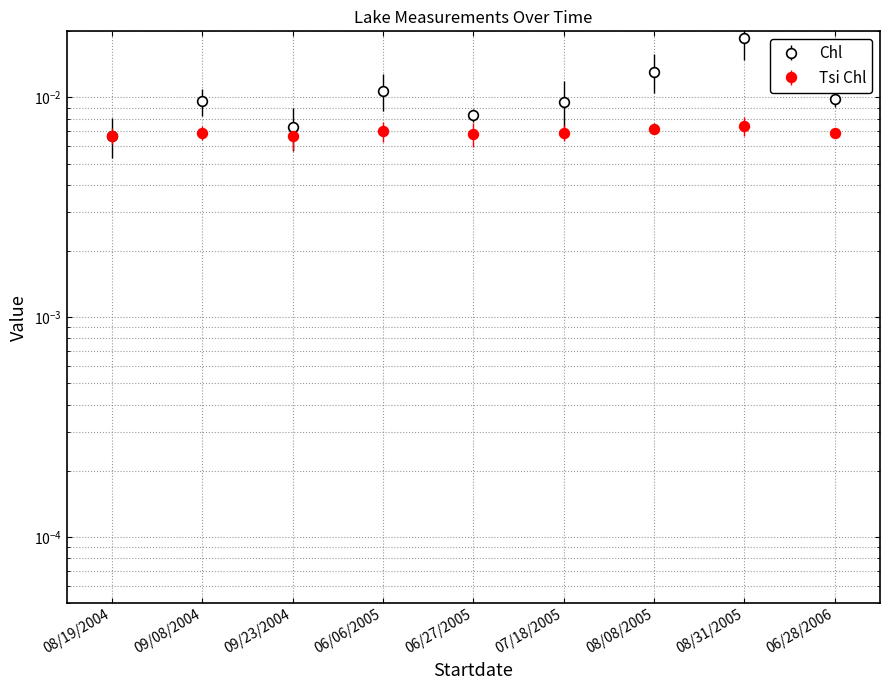

List the series in order of their peak value, lowest first.

Tsi Chl, Chl